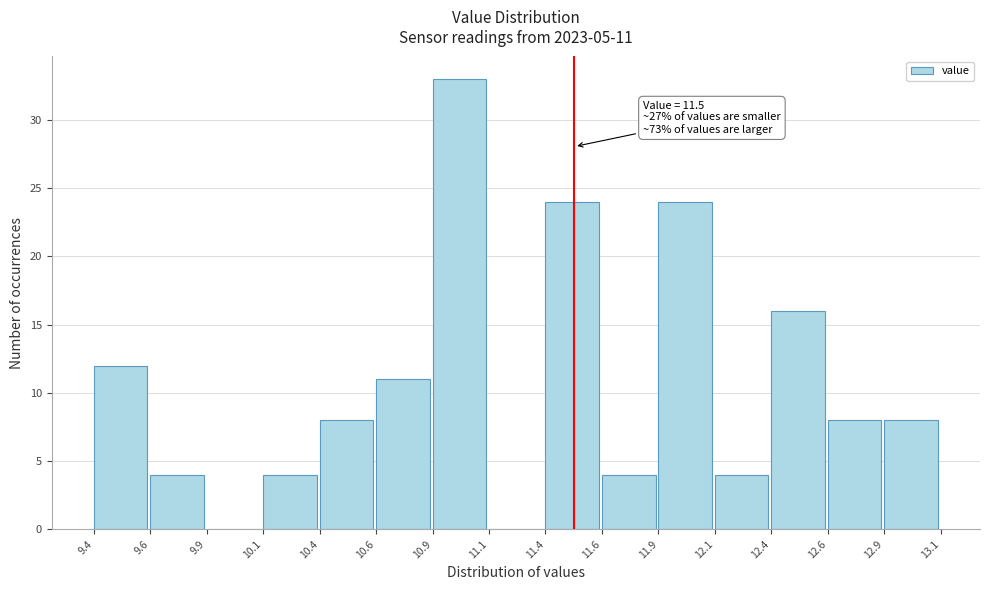

Reading left to right, extract all data points from this chart.

9.4=12	9.6=4	9.9=0	10.1=4	10.4=8	10.6=11	10.9=33	11.1=0	11.4=24	11.6=4	11.9=24	12.1=4	12.4=16	12.6=8	12.9=8